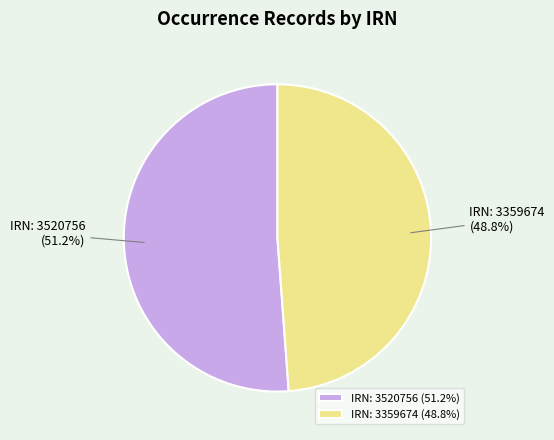

How many segments does this pie chart have?

2